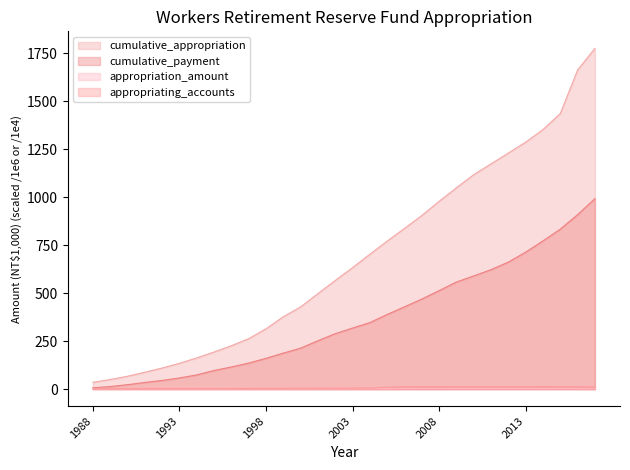

Which series changed the most between 2002 and 2009?

cumulative_appropriation